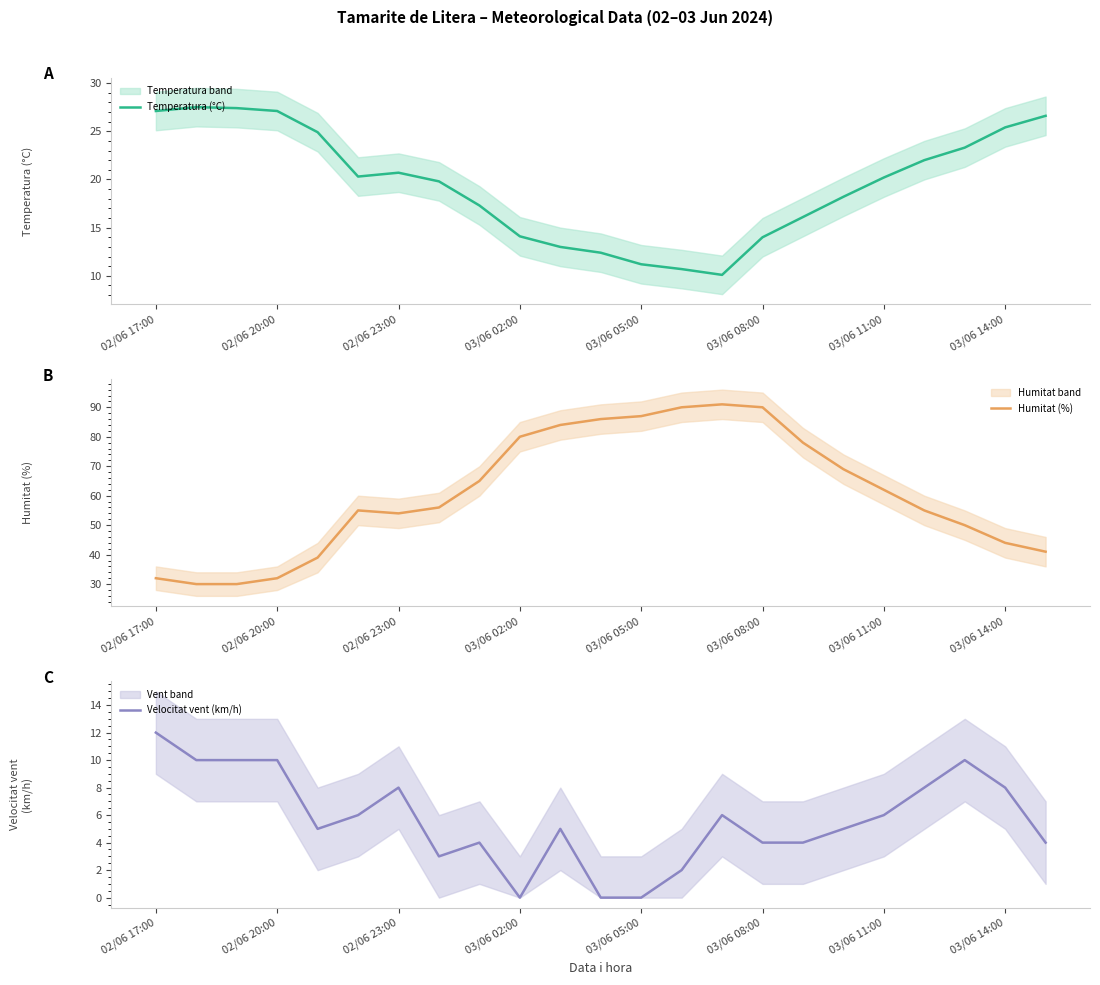

What is the minimum value for Humitat (%)?

30